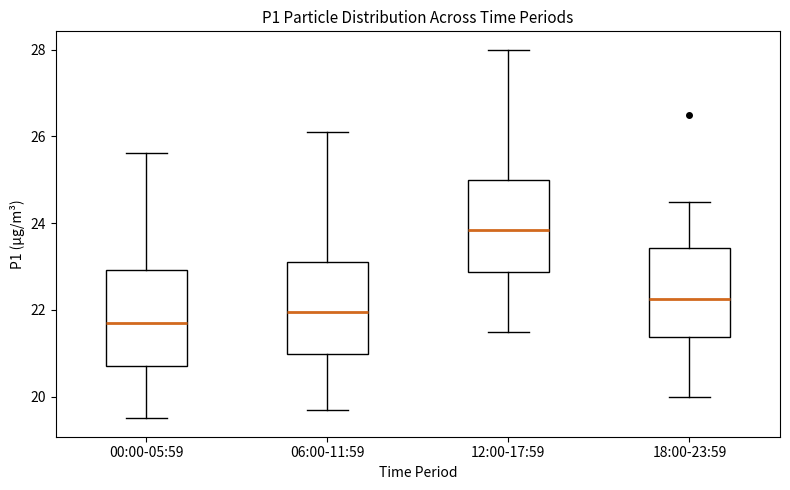

Where is the upper edge of the box for 18:00-23:59 on the y-axis? The values are not printed on the chart, so give them approximately, as read against the axis.

23.4